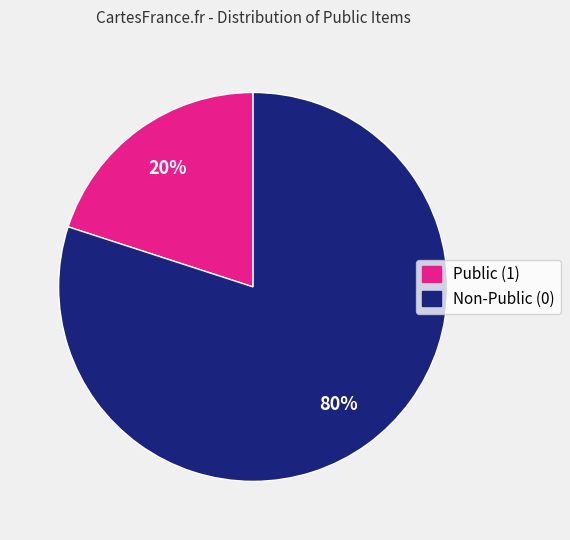

Is there a majority slice in this chart?

Yes